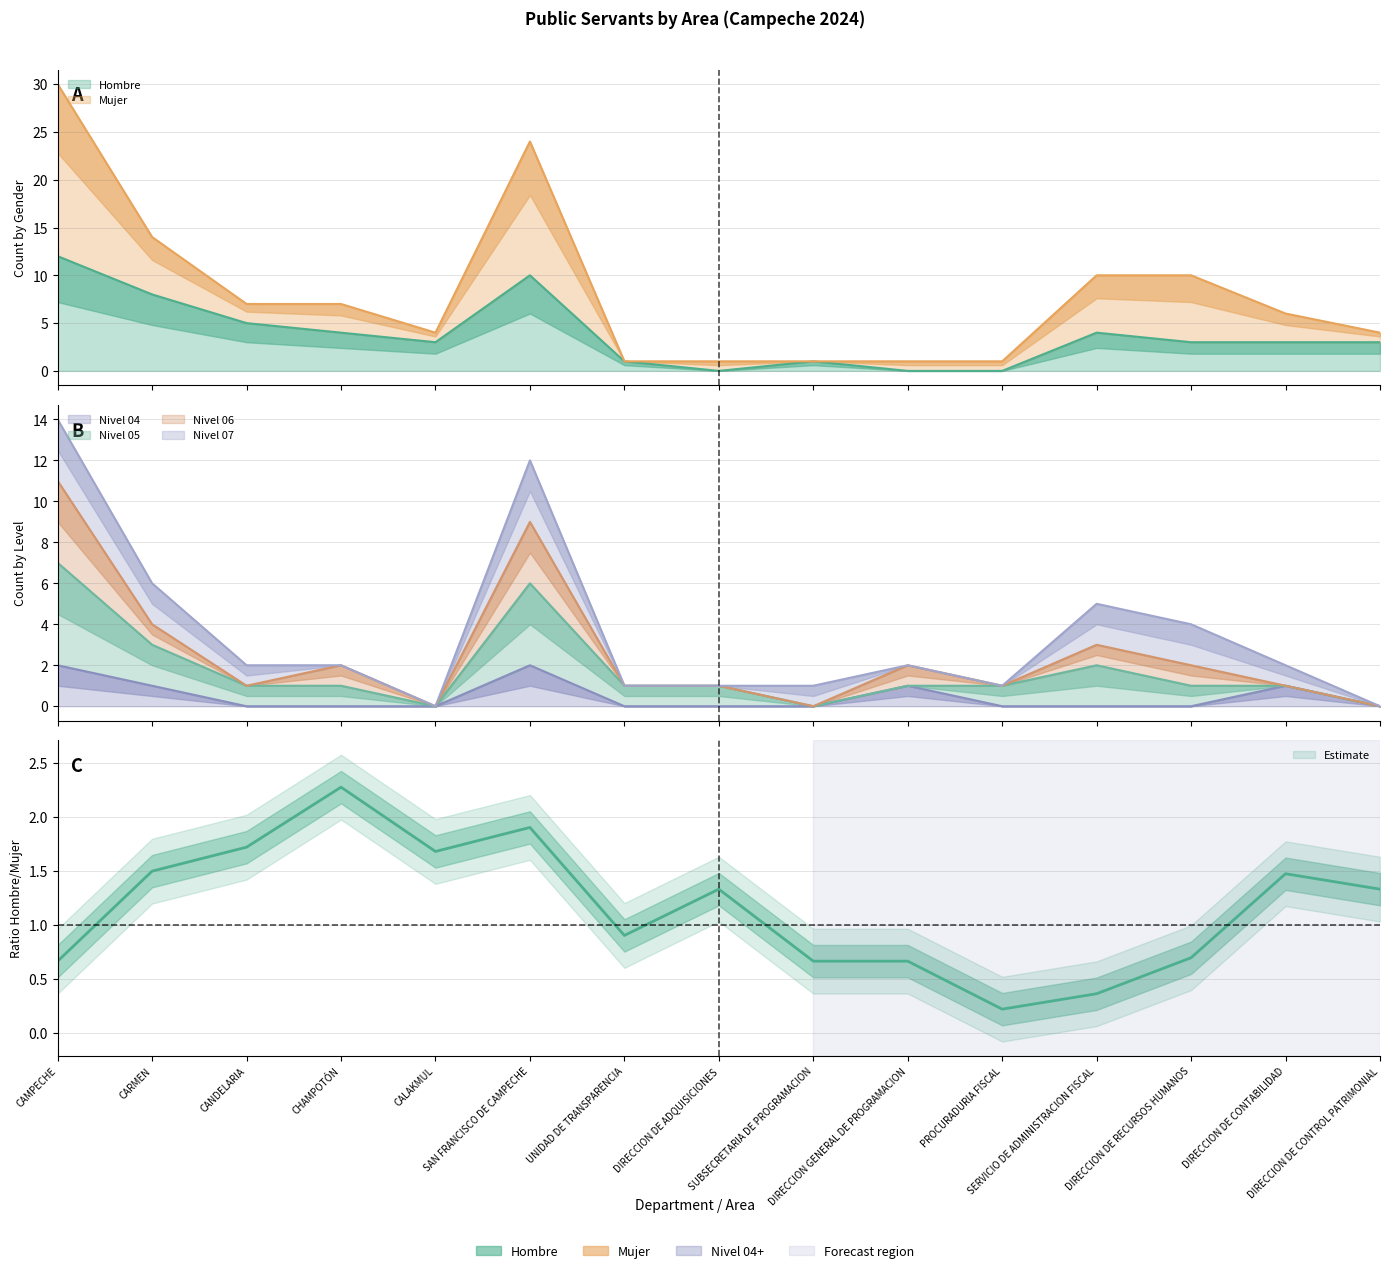

How many values in the Hombre series are below 3?

5